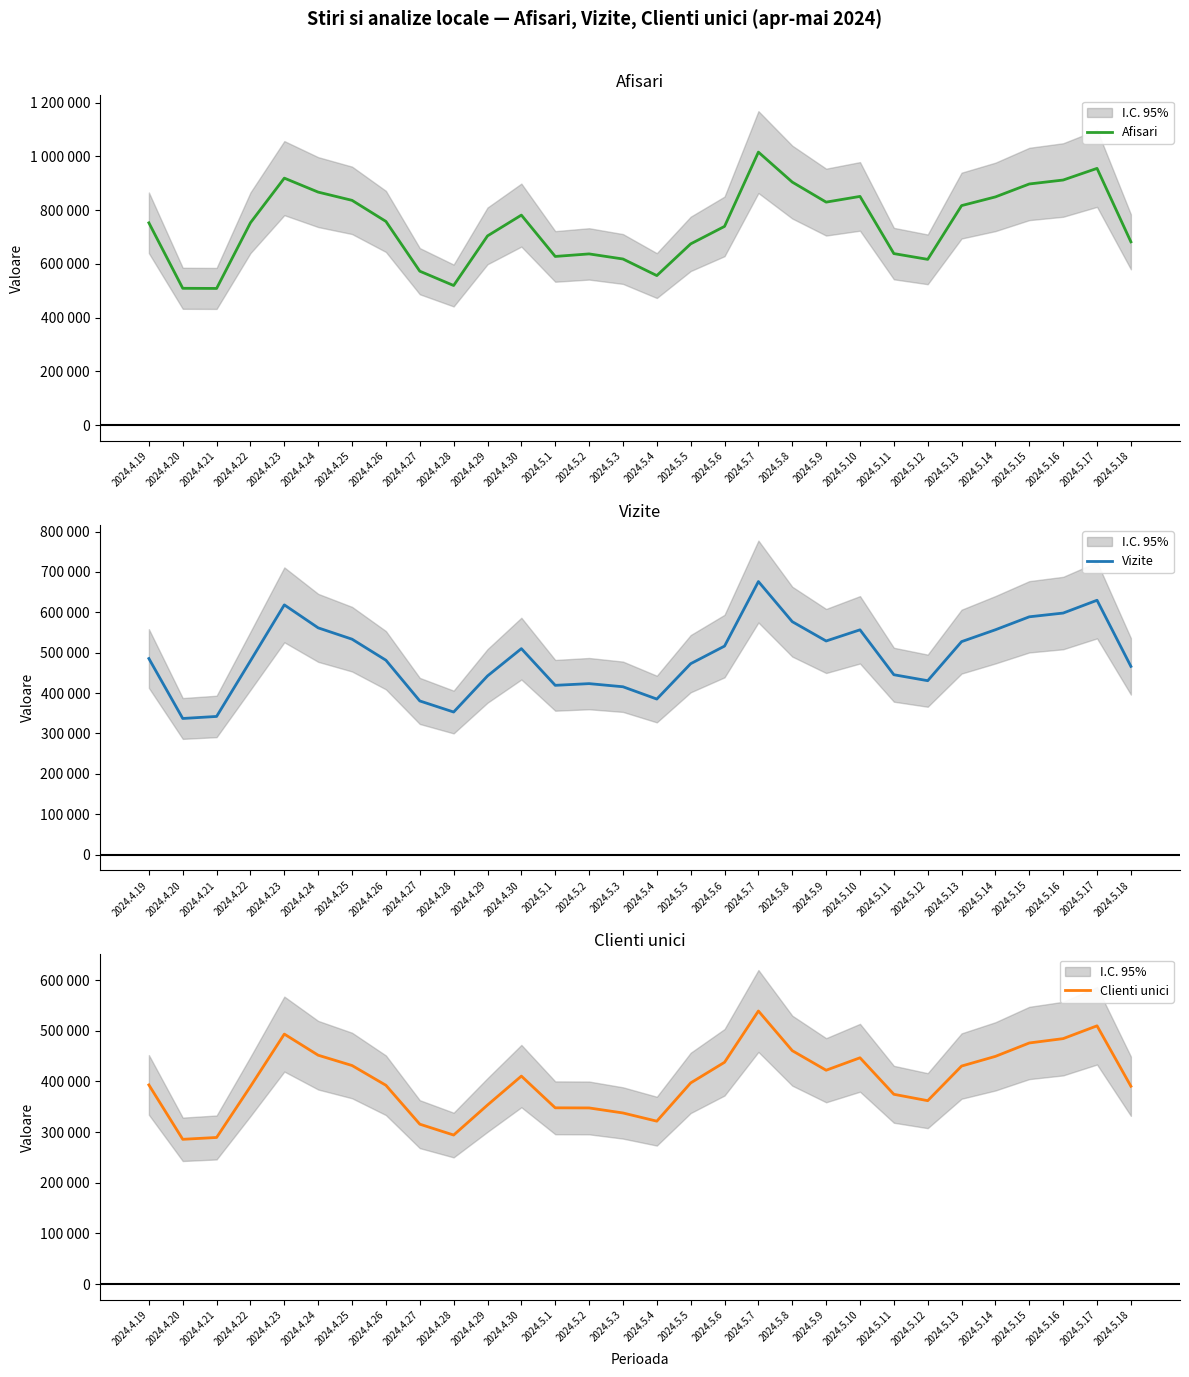

What is the total value across all series at 2024.5.17?

2094916